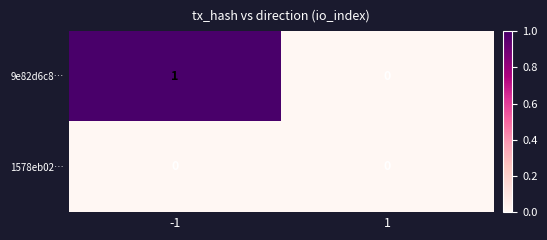

Between -1 and 1, which series saw the biggest shift?

9e82d6c8…